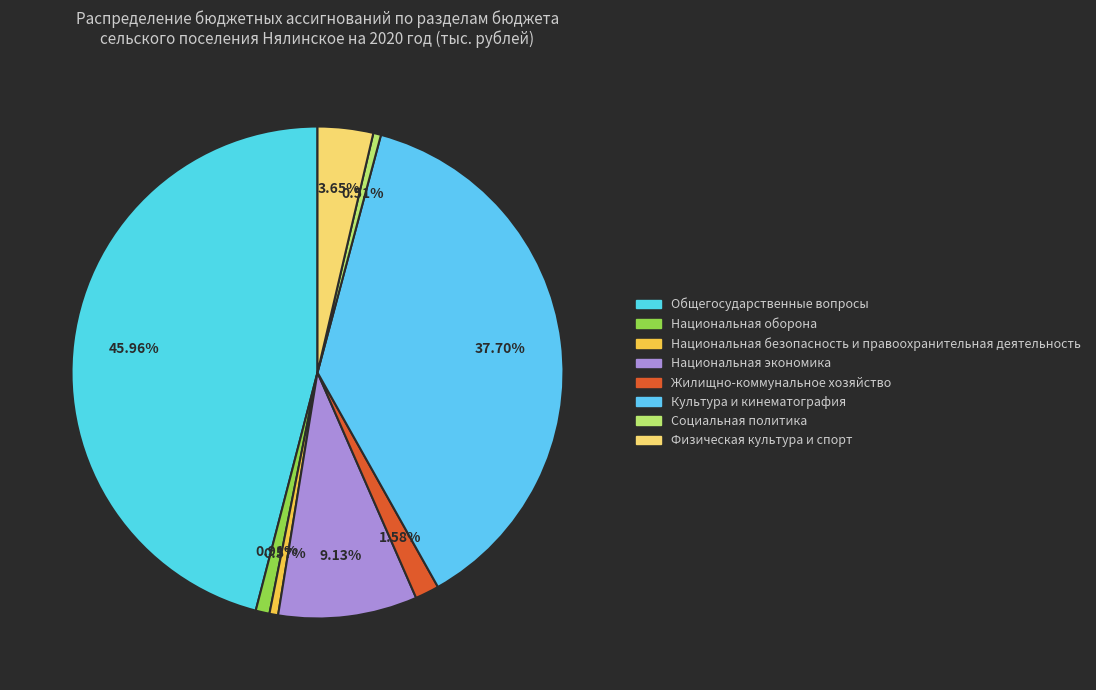

How much of the chart is everything except Культура и кинематография?

62.3%